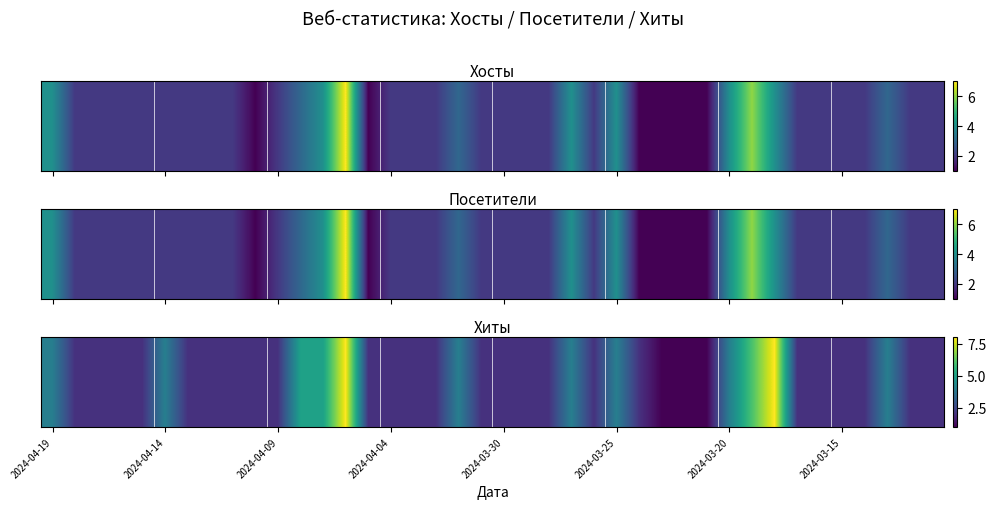

At which label is the value closest to 4?

2024-04-19